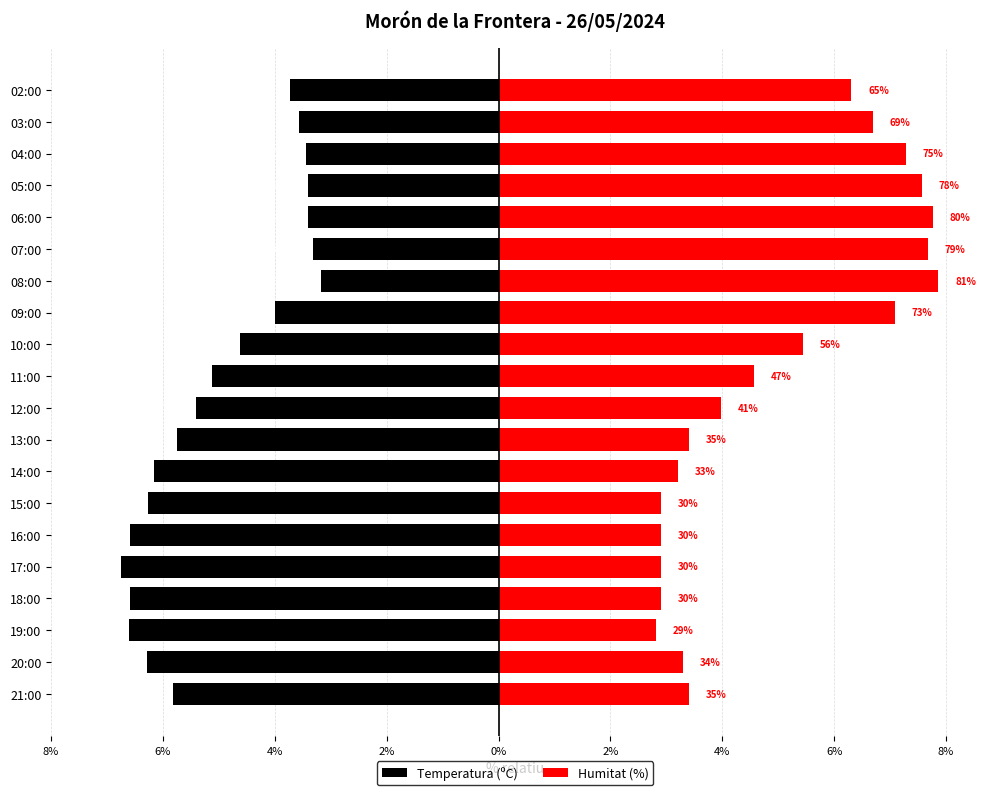

What is the difference between the highest and lowest values at 03:00?

10.3